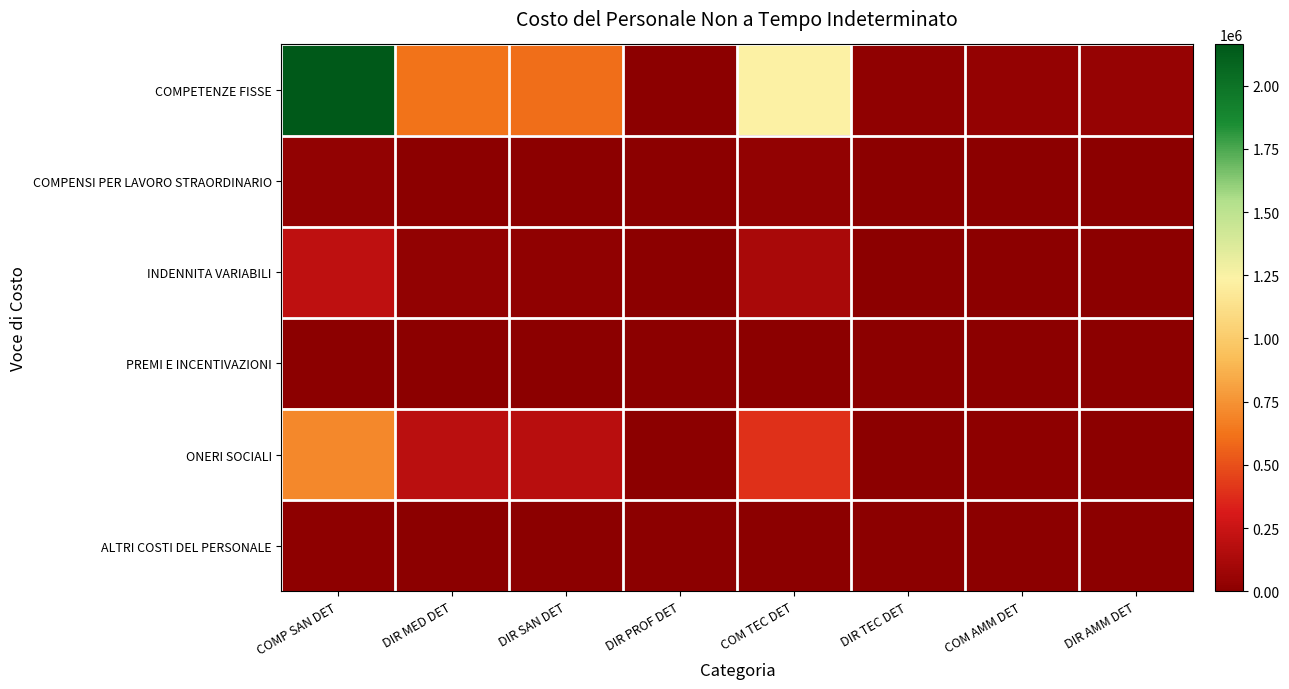

Reading left to right, what are all the values shown in this chart?

COMPETENZE FISSE: COMP SAN DET=2162954.7	DIR MED DET=619993.0	DIR SAN DET=604289.3	DIR PROF DET=0.0	COM TEC DET=1230381.7	DIR TEC DET=24082.4	COM AMM DET=39680.1	DIR AMM DET=47515.7
COMPENSI PER LAVORO STRAORDINARIO: COMP SAN DET=28198.4	DIR MED DET=0.0	DIR SAN DET=0.0	DIR PROF DET=0.0	COM TEC DET=27119.4	DIR TEC DET=0.0	COM AMM DET=0.0	DIR AMM DET=0.0
INDENNITA VARIABILI: COMP SAN DET=208154.3	DIR MED DET=33454.7	DIR SAN DET=19620.1	DIR PROF DET=0.0	COM TEC DET=125767.9	DIR TEC DET=0.0	COM AMM DET=0.0	DIR AMM DET=0.0
PREMI E INCENTIVAZIONI: COMP SAN DET=0.0	DIR MED DET=0.0	DIR SAN DET=0.0	DIR PROF DET=0.0	COM TEC DET=0.0	DIR TEC DET=0.0	COM AMM DET=0.0	DIR AMM DET=0.0
ONERI SOCIALI: COMP SAN DET=708773.4	DIR MED DET=187347.8	DIR SAN DET=180953.9	DIR PROF DET=0.0	COM TEC DET=389609.0	DIR TEC DET=6692.8	COM AMM DET=11828.5	DIR AMM DET=0.0
ALTRI COSTI DEL PERSONALE: COMP SAN DET=10422.9	DIR MED DET=0.0	DIR SAN DET=0.0	DIR PROF DET=0.0	COM TEC DET=0.0	DIR TEC DET=0.0	COM AMM DET=0.0	DIR AMM DET=0.0